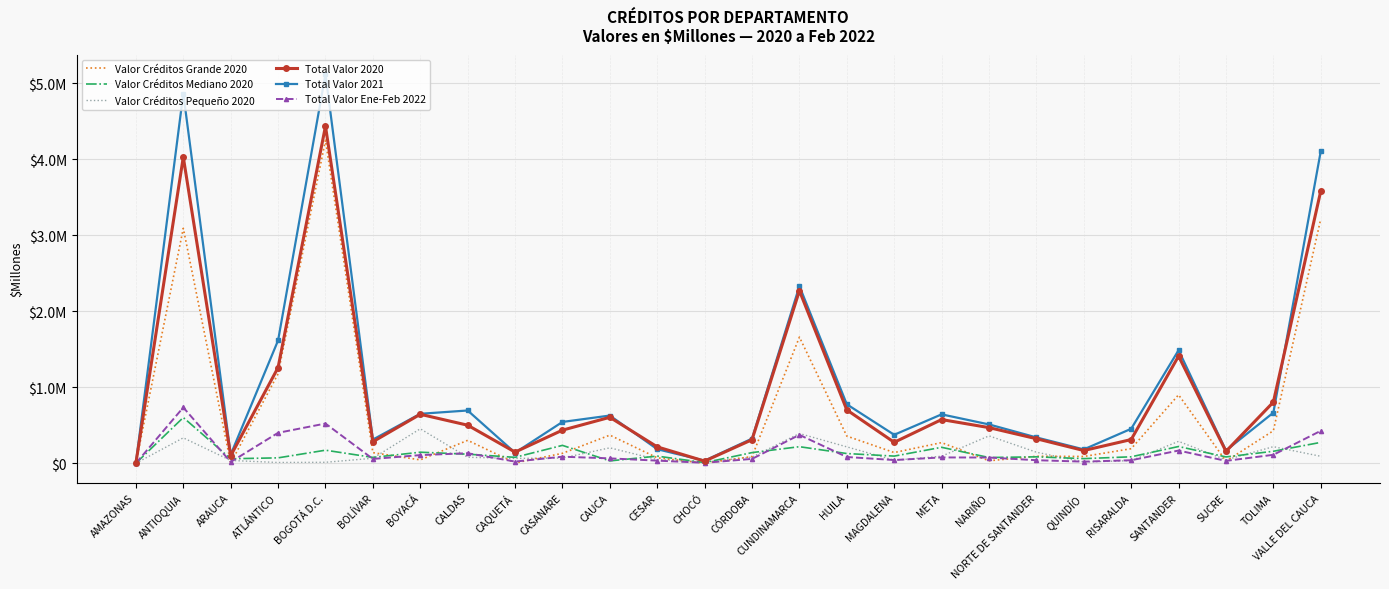

Is the value of Total Valor Ene-Feb 2022 at CHOCÓ greater than the value of Valor Créditos Grande 2020 at CASANARE?

No